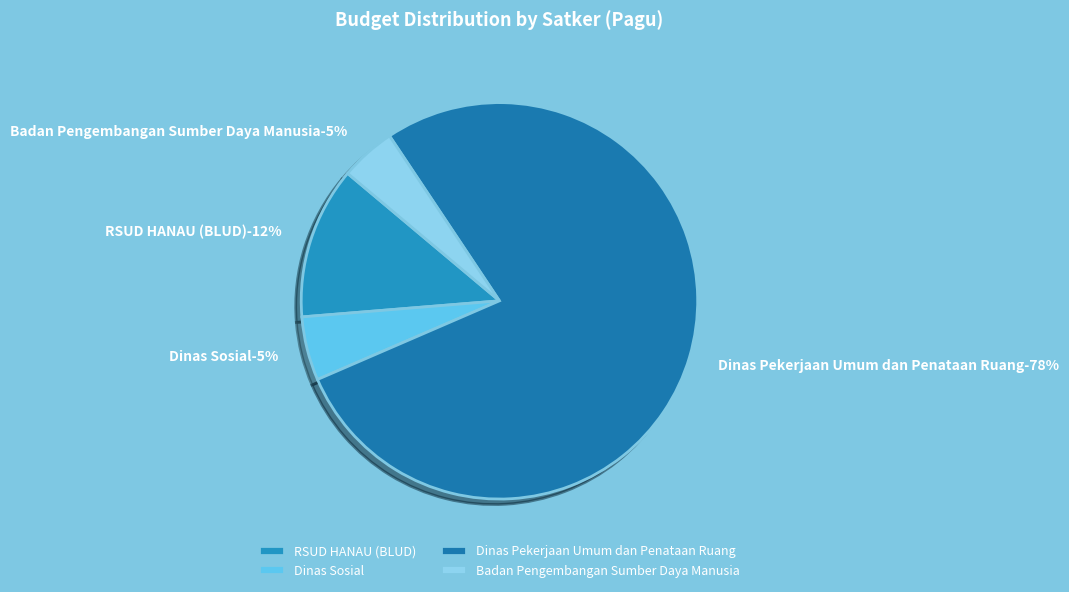

The Badan Pengembangan Sumber Daya Manusia 4 slice represents 12% of the pie. True or false?

False